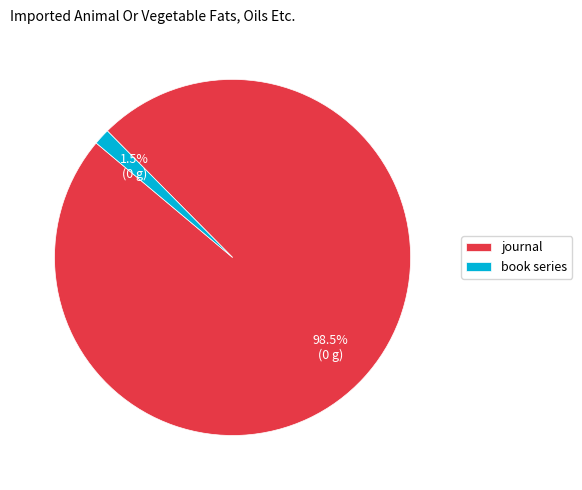

Which slice represents more than half of the pie?

journal